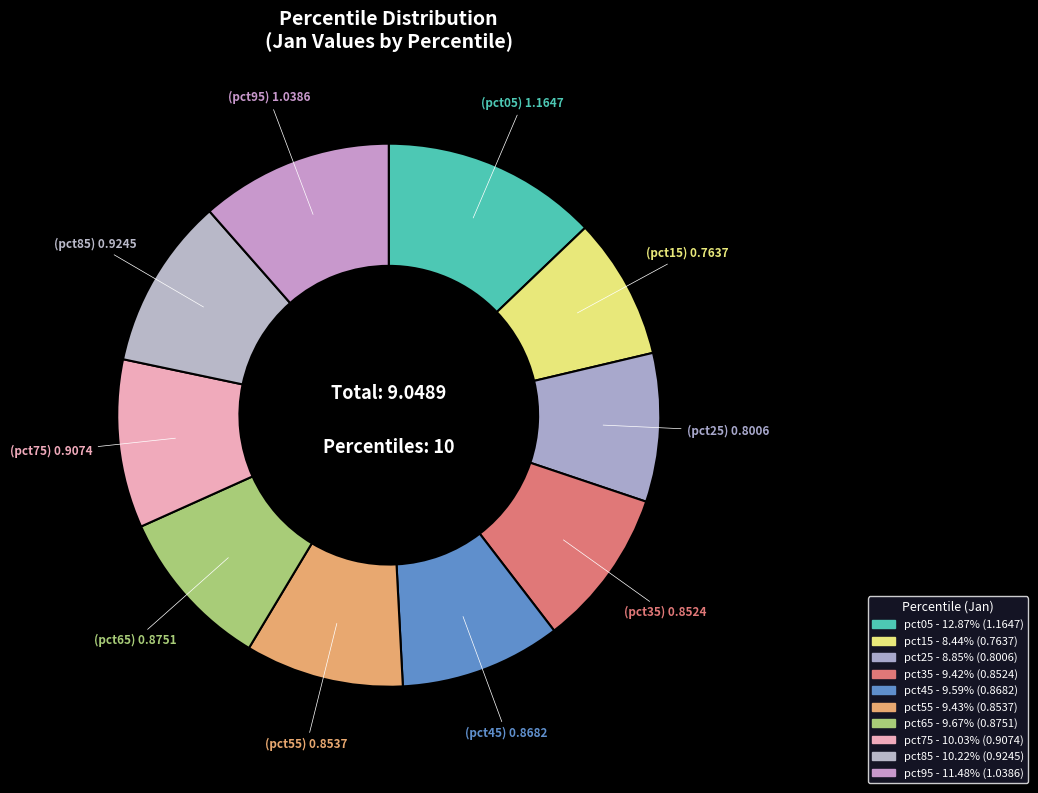

What is the change in value from pct25 to pct55?

+0.1